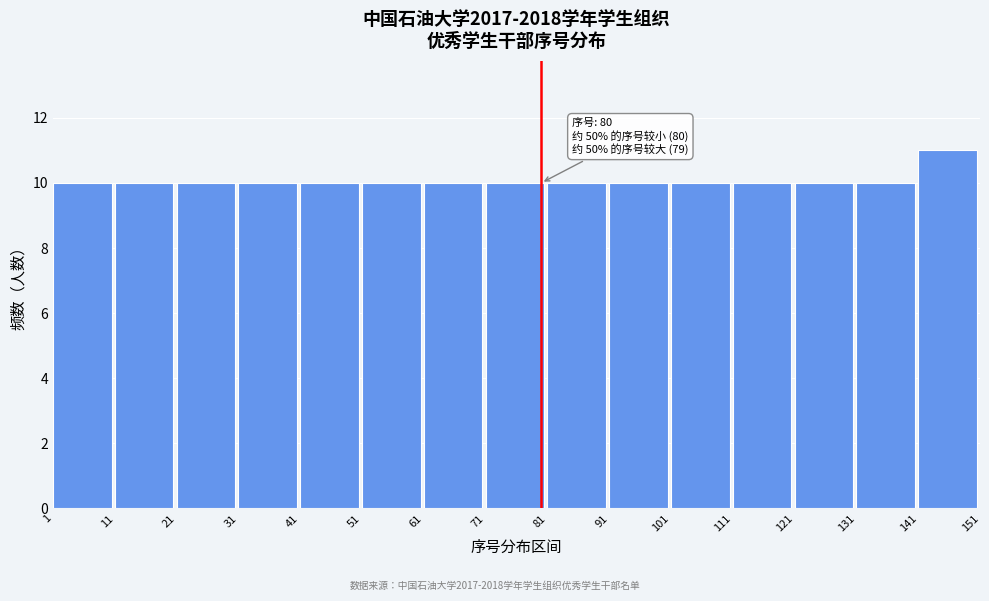

Over which range of the x-axis is the bar tallest?

141 to 151